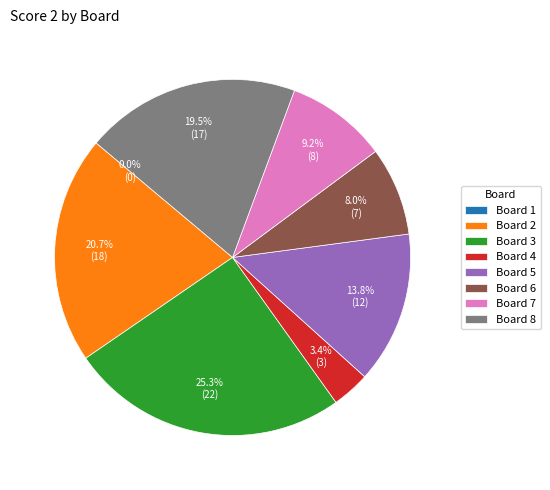

To the nearest percent, what is the average slice percentage?

12%